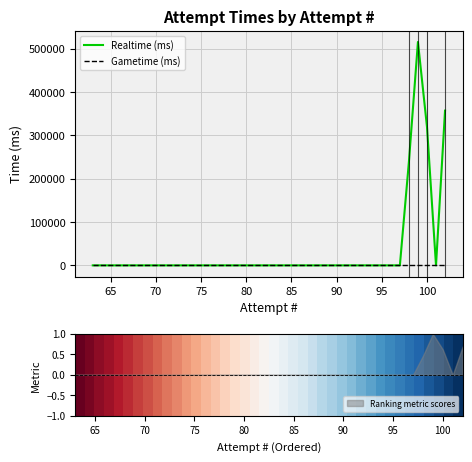

What is the maximum value for Realtime (ms)?

515652